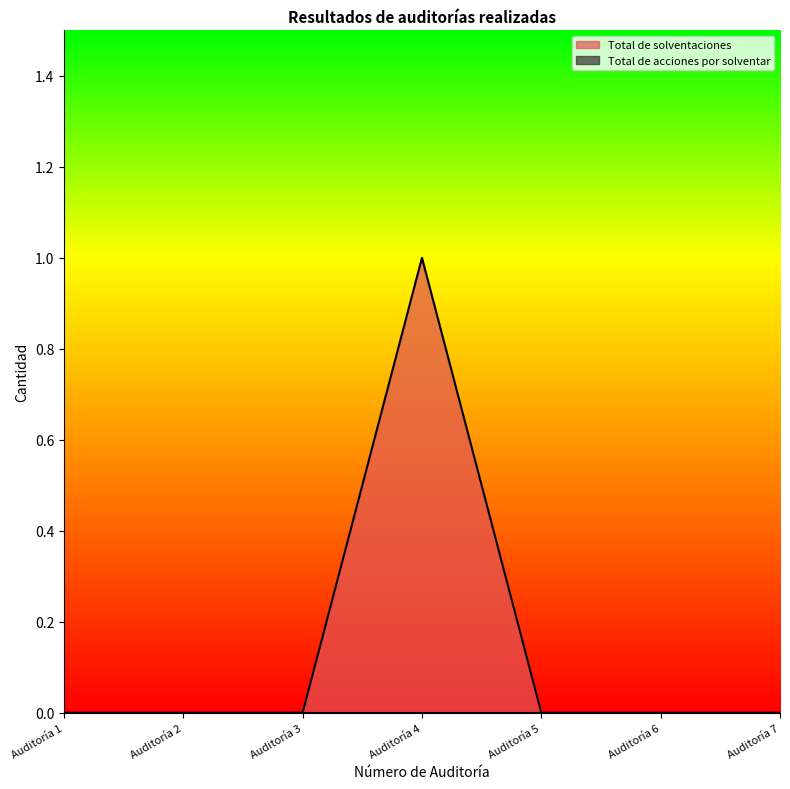

Reading left to right, transcribe all the data shown in this chart.

Auditoría 1=0	Auditoría 2=0	Auditoría 3=0	Auditoría 4=1	Auditoría 5=0	Auditoría 6=0	Auditoría 7=0